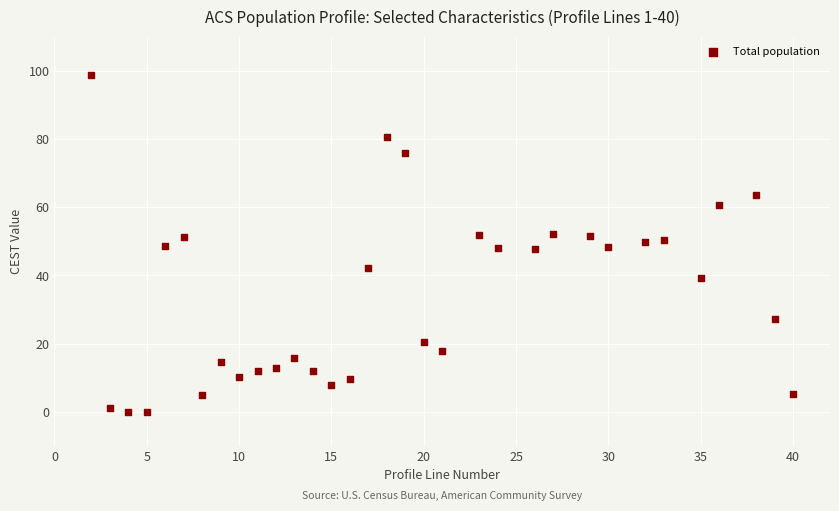

What is the range of X values (max minus min)?

38.0